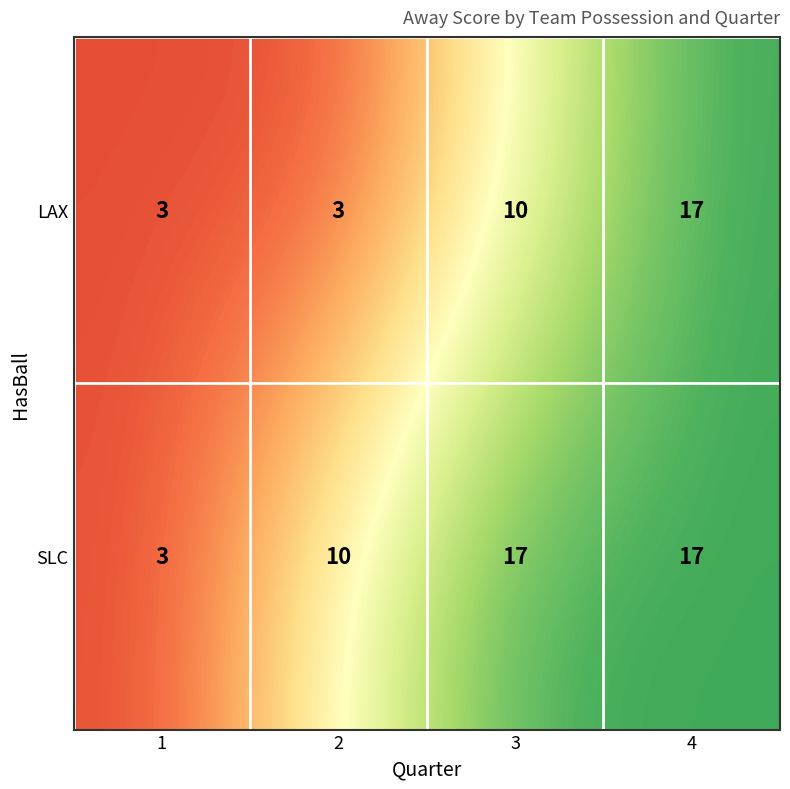

Rank the series at 3 from highest to lowest value.

SLC, LAX